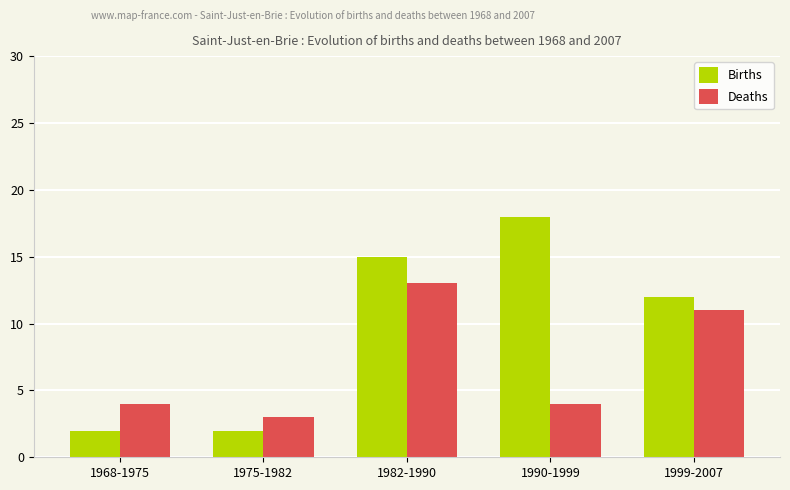

What is the maximum value shown in the chart?

18